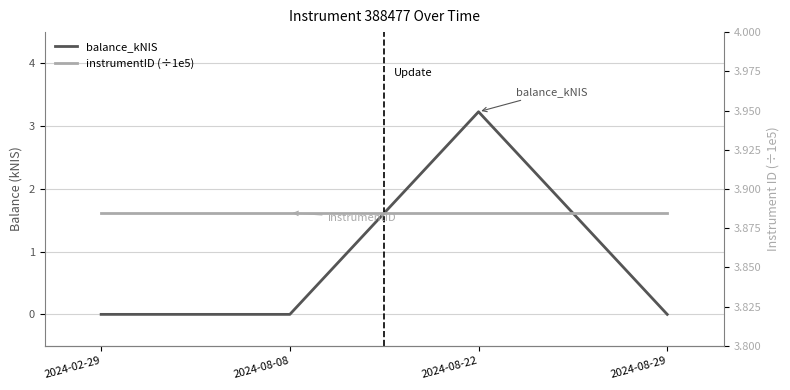

What is the spread (max minus min) of values at 2024-08-29?

3.9